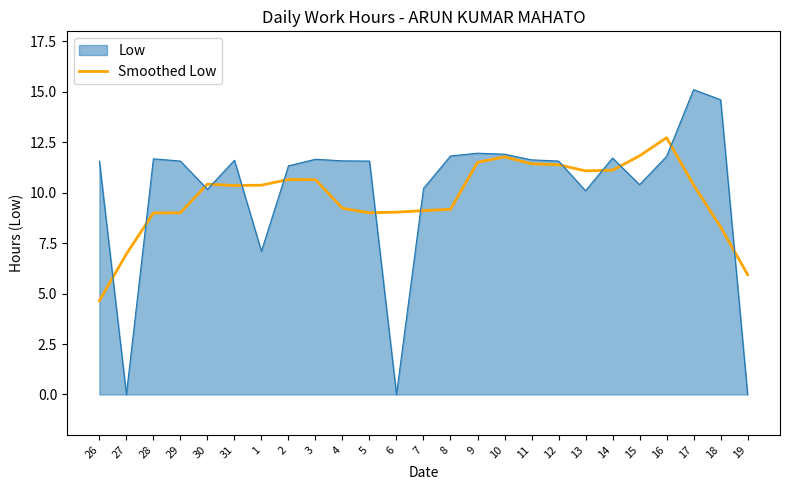

Where is Smoothed Low nearest to the value 8?

18